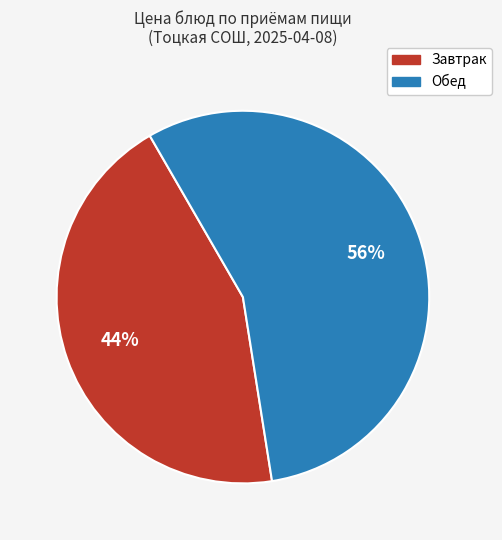

To the nearest percent, what is the difference between the largest and smallest slice percentages?

12%